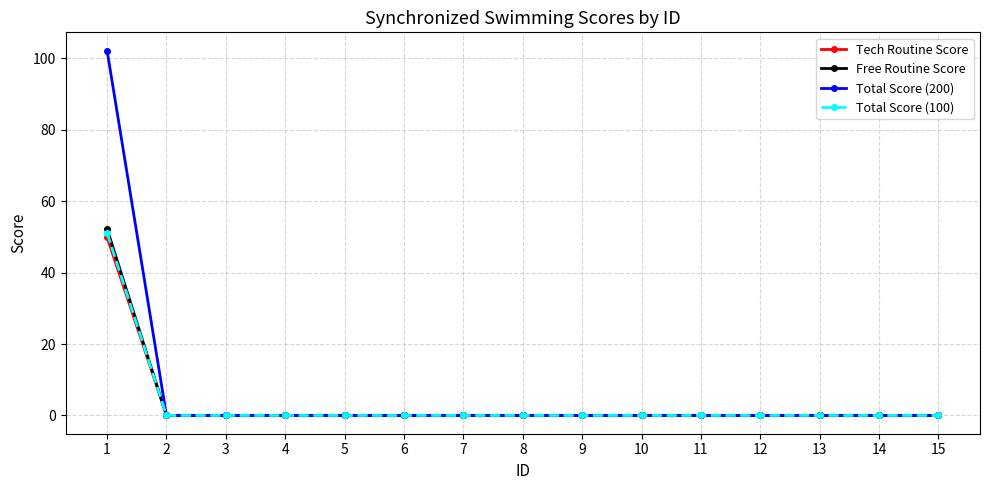

What is the difference between the maximum and second lowest values in the Total Score (200) series?

102.2